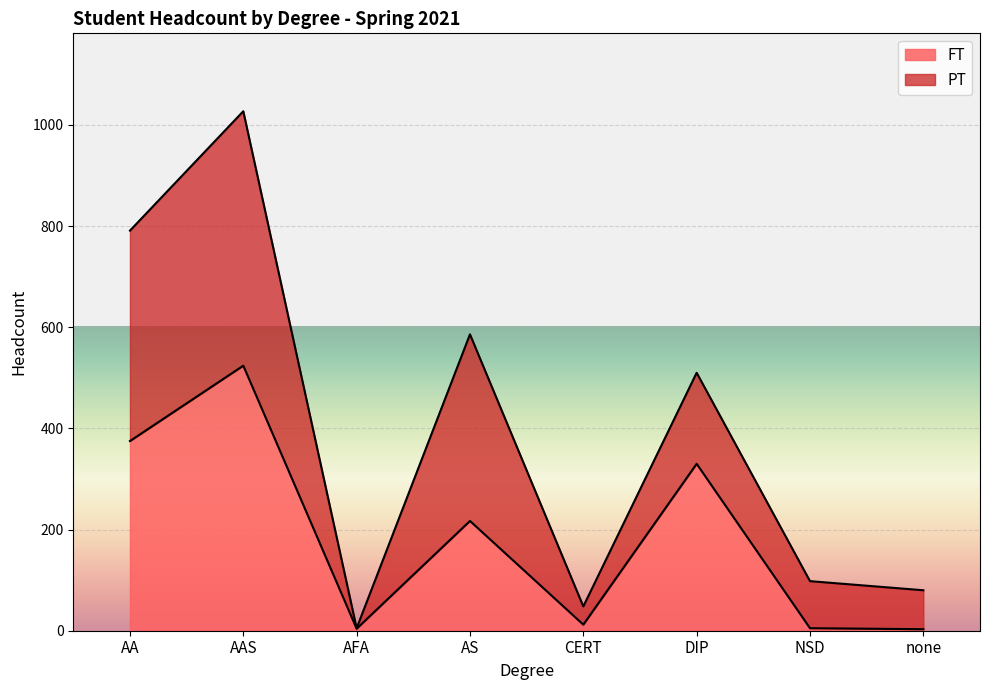

The chart shows a value of 330 at DIP. True or false?

True